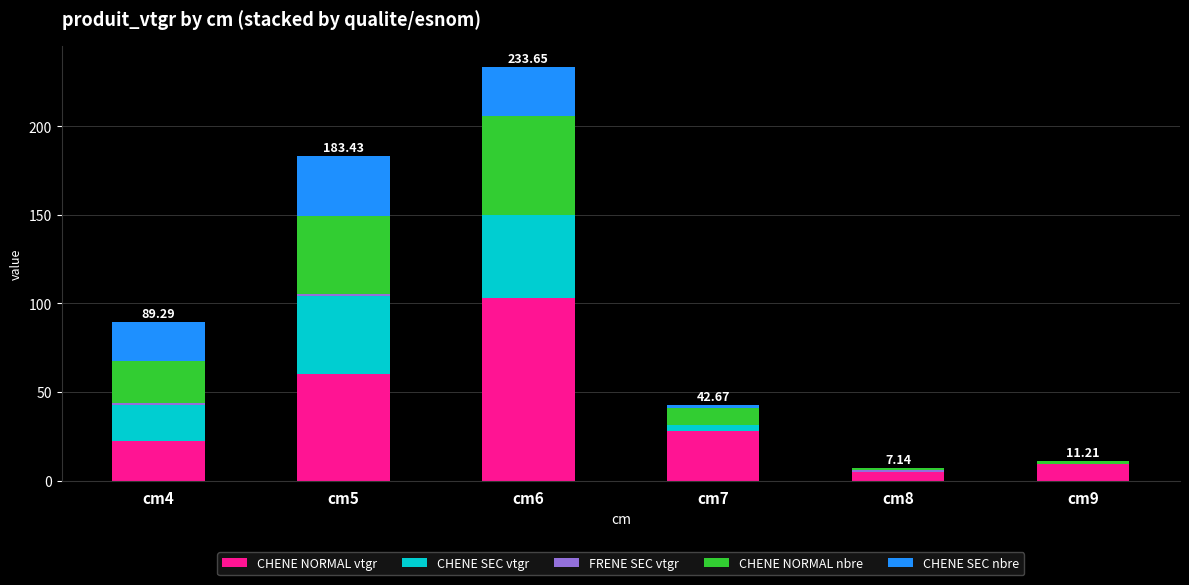

At which category is the sum across all series the highest?

cm6